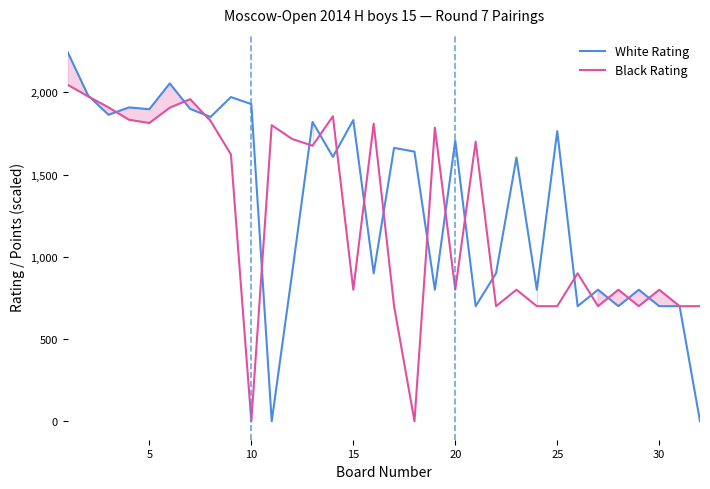

Which series has the largest range (max minus min)?

White Rating